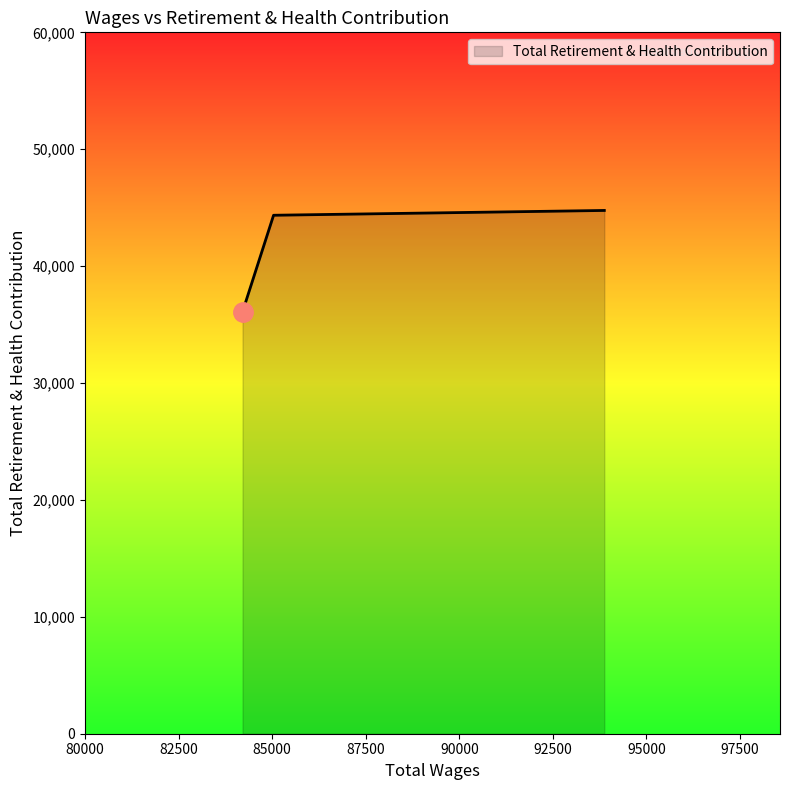

What is the average value?

41733